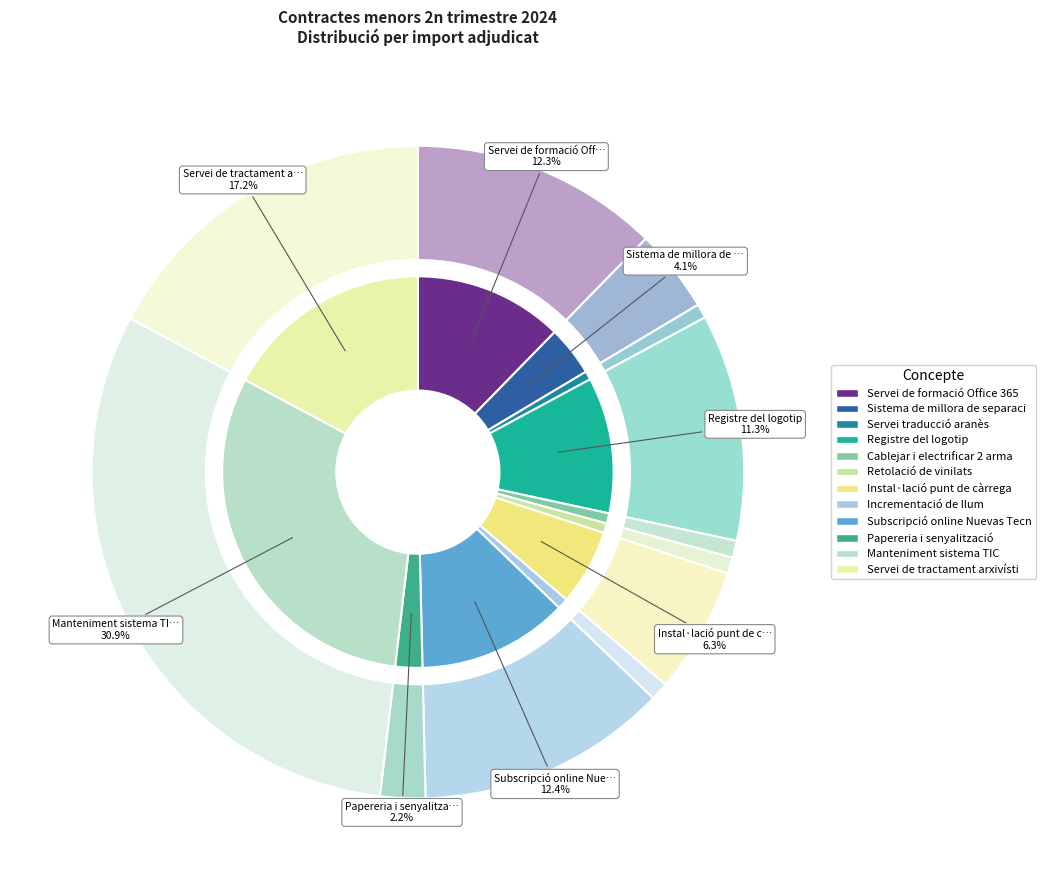

Approximately how many times larger is the value at Cablejar i electrificar 2 armaris compared to Registre del logotip?

0.1